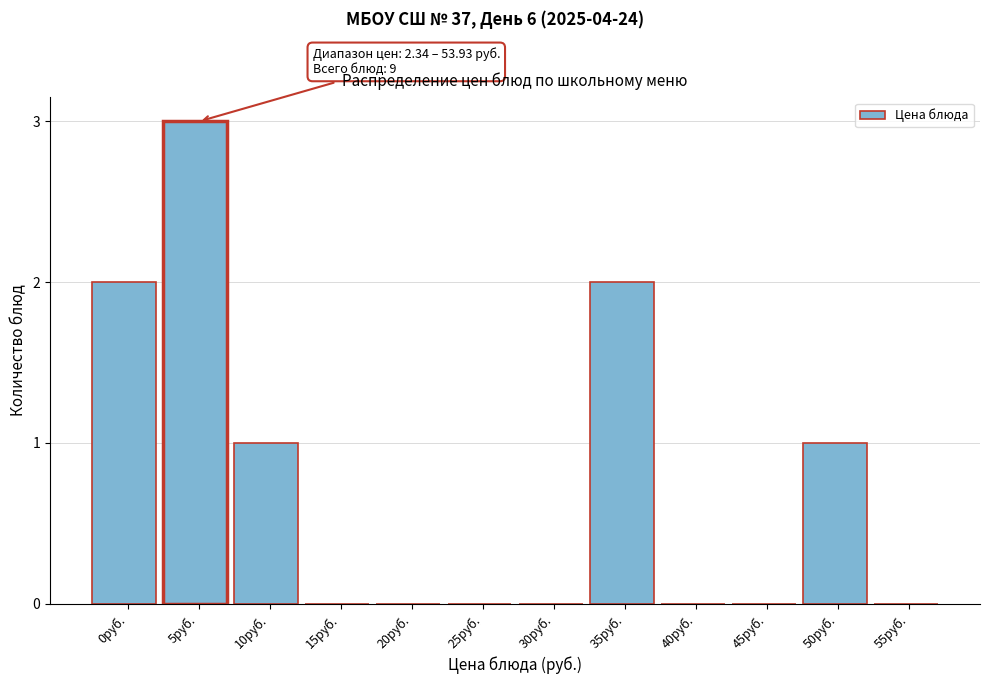

Reading left to right, list all the values displayed in this chart.

0руб.=2	5руб.=3	10руб.=1	15руб.=0	20руб.=0	25руб.=0	30руб.=0	35руб.=2	40руб.=0	45руб.=0	50руб.=1	55руб.=0